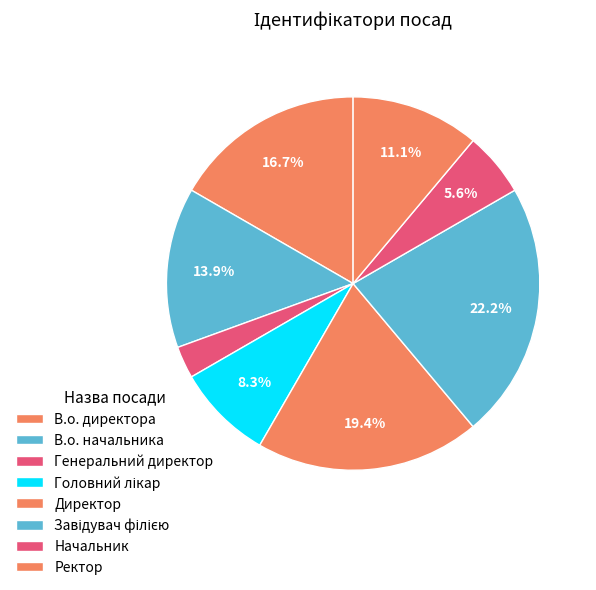

What is the change in value from В.о. директора to В.о. начальника?

-1